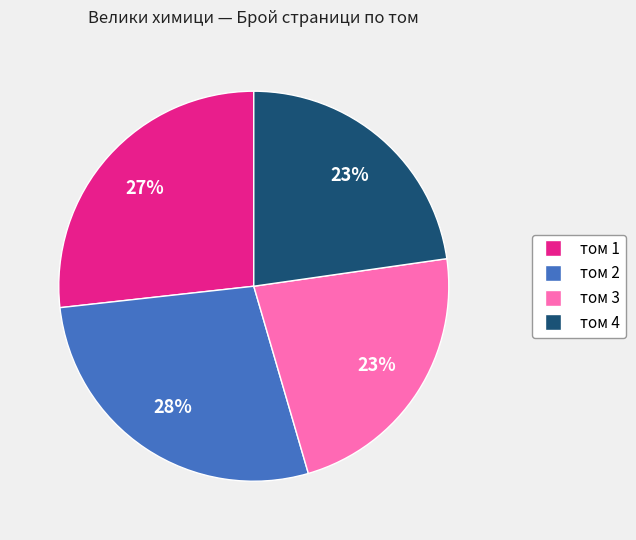

Is it true that том 1 is 40% of the pie?

False